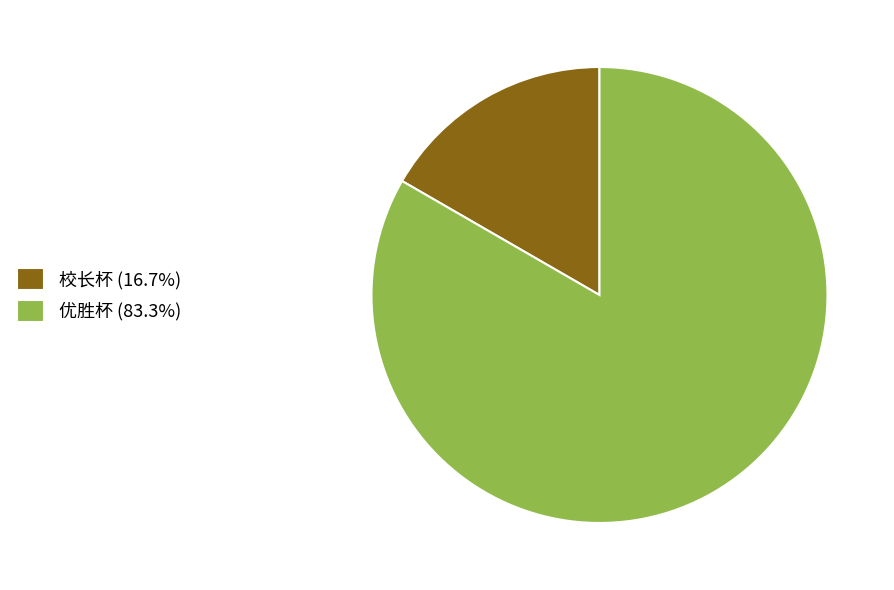

How many segments does this pie chart have?

2